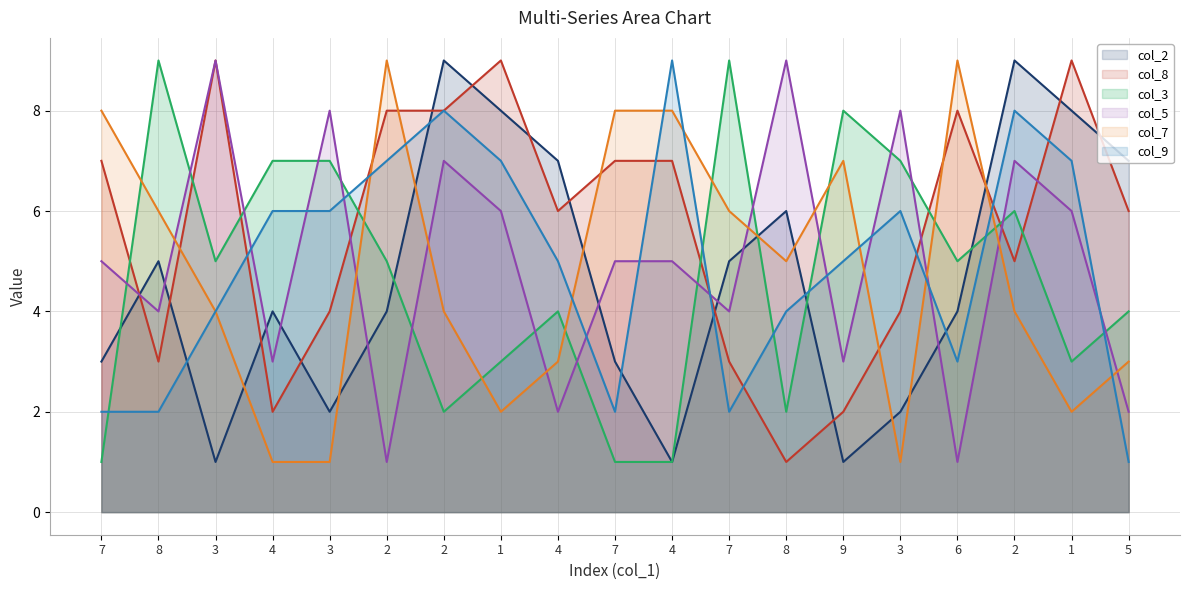

Which category has the highest value in the col_3 (line) series?

8